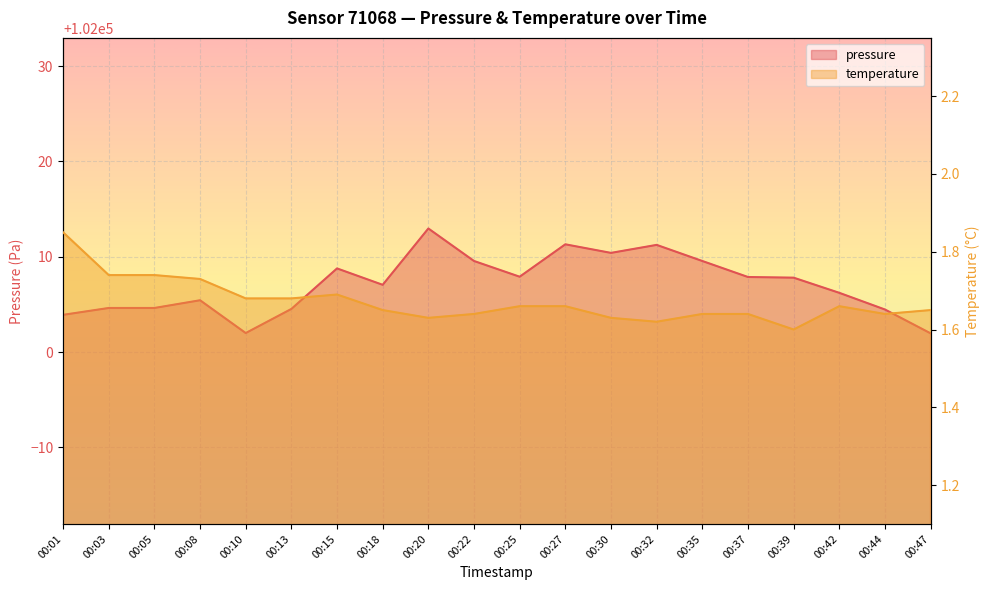

Rank the series by their average value, from highest to lowest.

pressure, temperature